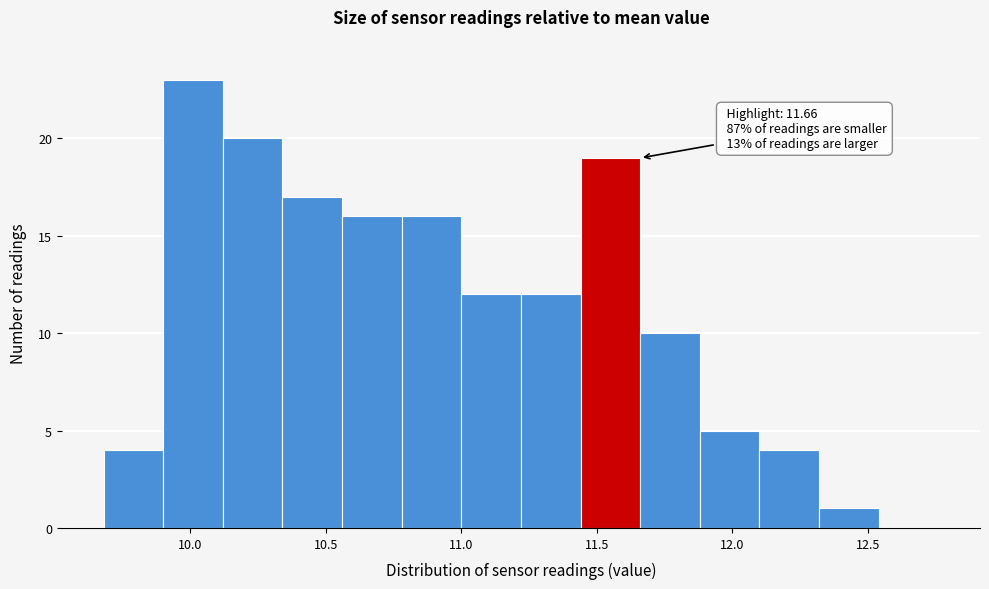

Over which range of the x-axis is the bar tallest?

9.90 to 10.12